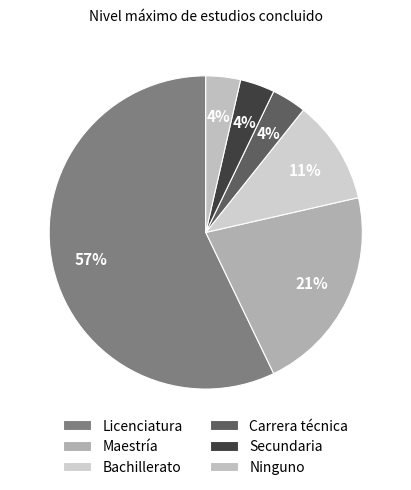

Does any single category account for the majority?

Yes